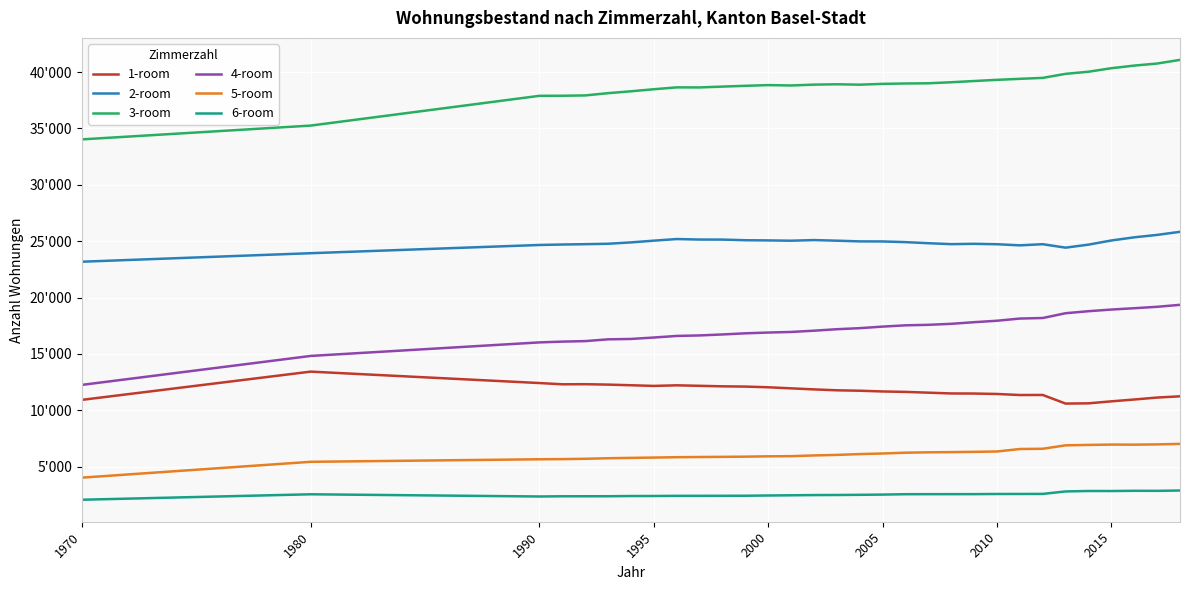

True or false: 5-room and 3-room cross at least once.

False